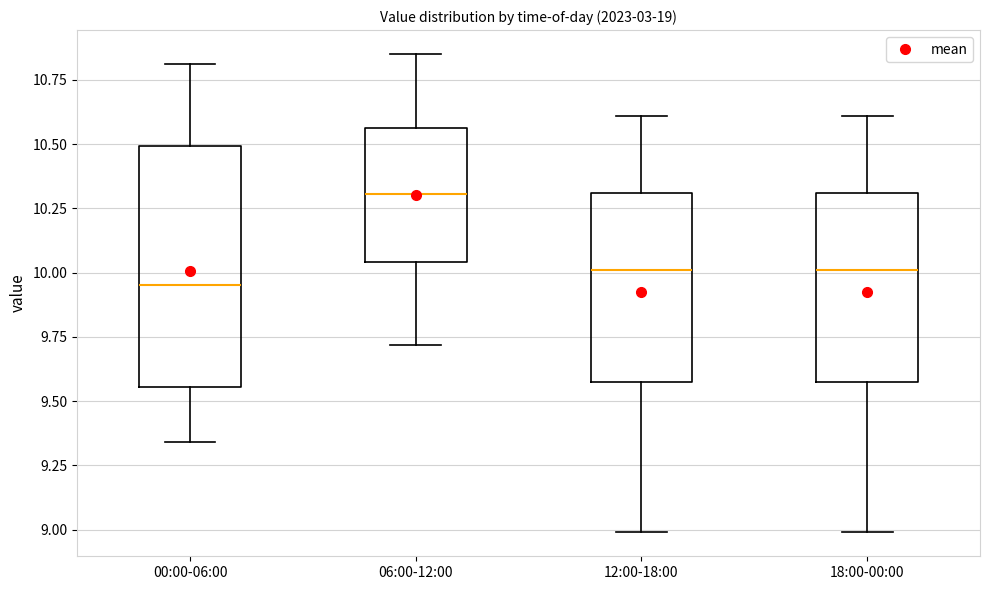

Reading left to right, read every box against the y-axis: the position of its median line, the range the box covers, and the ends of its whiskers. The values are not printed on the chart, so give them approximately, as read against the axis.

00:00-06:00: median 9.95, box 9.55 to 10.50, whiskers 9.35 to 10.80
06:00-12:00: median 10.30, box 10.05 to 10.55, whiskers 9.70 to 10.85
12:00-18:00: median 10.00, box 9.60 to 10.30, whiskers 9.00 to 10.60
18:00-00:00: median 10.00, box 9.60 to 10.30, whiskers 9.00 to 10.60